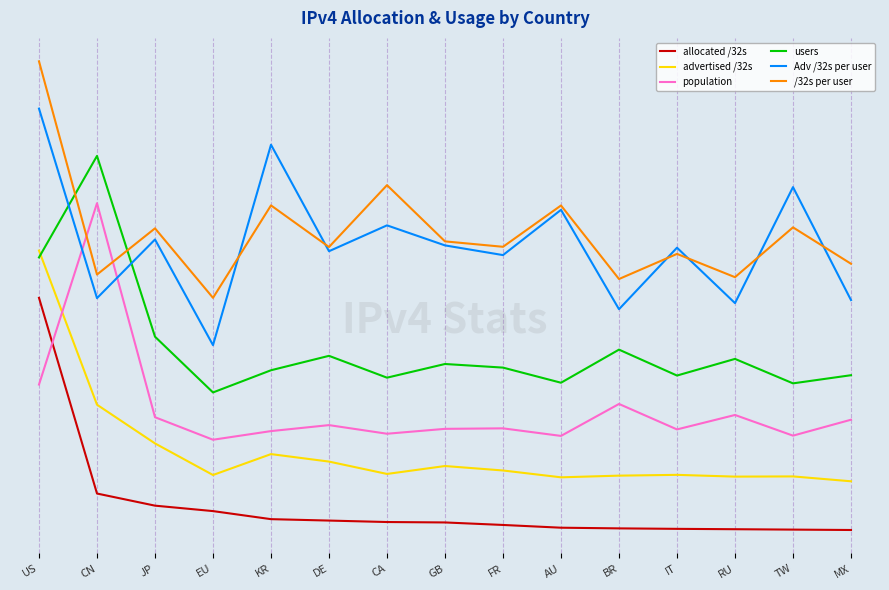

Does the chart display data point markers on the line(s)?

No